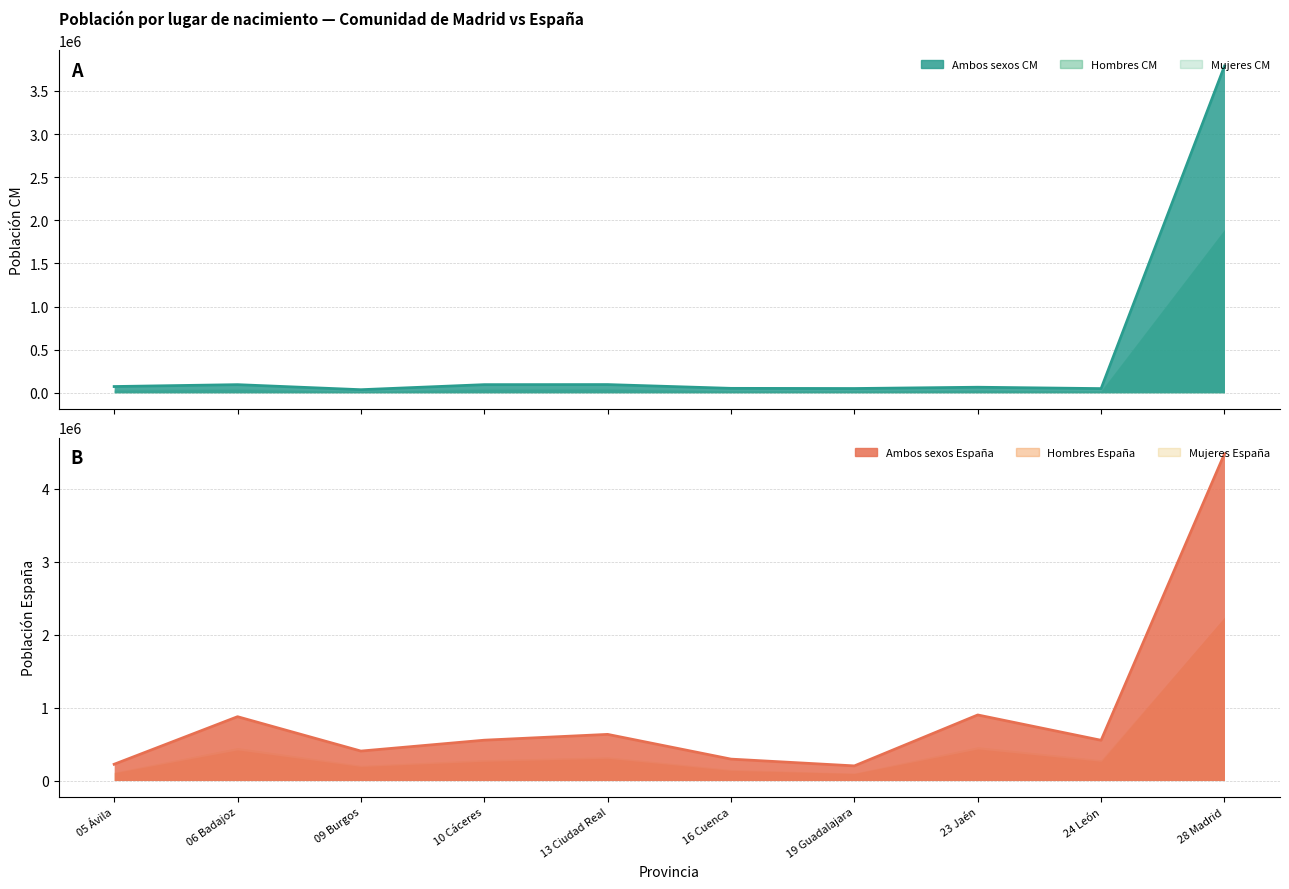

Reading left to right, list all the values displayed in this chart.

Ambos sexos CM: 05 Ávila=72721	06 Badajoz=94489	09 Burgos=35945	10 Cáceres=94521	13 Ciudad Real=95398	16 Cuenca=51573	19 Guadalajara=49613	23 Jaén=64574	24 León=48706	28 Madrid=3788500
Hombres CM: 05 Ávila=31313	06 Badajoz=41054	09 Burgos=14950	10 Cáceres=40998	13 Ciudad Real=42835	16 Cuenca=22324	19 Guadalajara=21558	23 Jaén=28890	24 León=21611	28 Madrid=1893511
Mujeres CM: 05 Ávila=41408	06 Badajoz=53435	09 Burgos=20995	10 Cáceres=53523	13 Ciudad Real=52563	16 Cuenca=29249	19 Guadalajara=28055	23 Jaén=35684	24 León=27095	28 Madrid=1894989
Ambos sexos España: 05 Ávila=223010	06 Badajoz=875452	09 Burgos=403986	10 Cáceres=553251	13 Ciudad Real=632887	16 Cuenca=293635	19 Guadalajara=200690	23 Jaén=899302	24 León=551903	28 Madrid=4480957
Hombres España: 05 Ávila=106675	06 Badajoz=421312	09 Burgos=193834	10 Cáceres=265263	13 Ciudad Real=305990	16 Cuenca=139727	19 Guadalajara=97198	23 Jaén=434060	24 León=265107	28 Madrid=2242584
Mujeres España: 05 Ávila=116335	06 Badajoz=454140	09 Burgos=210152	10 Cáceres=287988	13 Ciudad Real=326897	16 Cuenca=153908	19 Guadalajara=103492	23 Jaén=465242	24 León=286796	28 Madrid=2238373